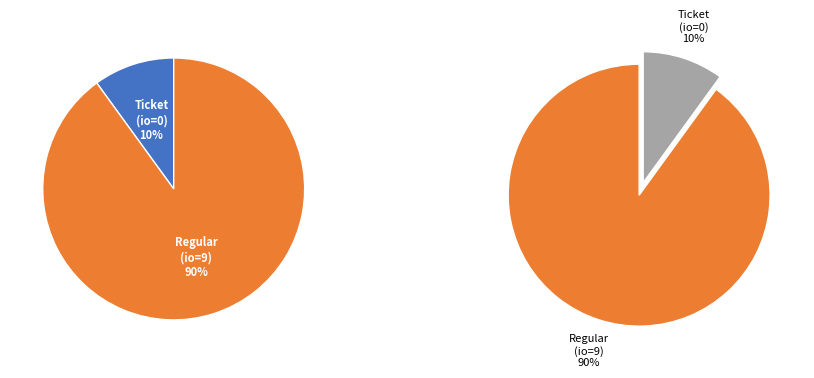

To the nearest percent, what is the difference between the Ticket (io_index=0) and Regular (io_index=9) slice percentages?

80%